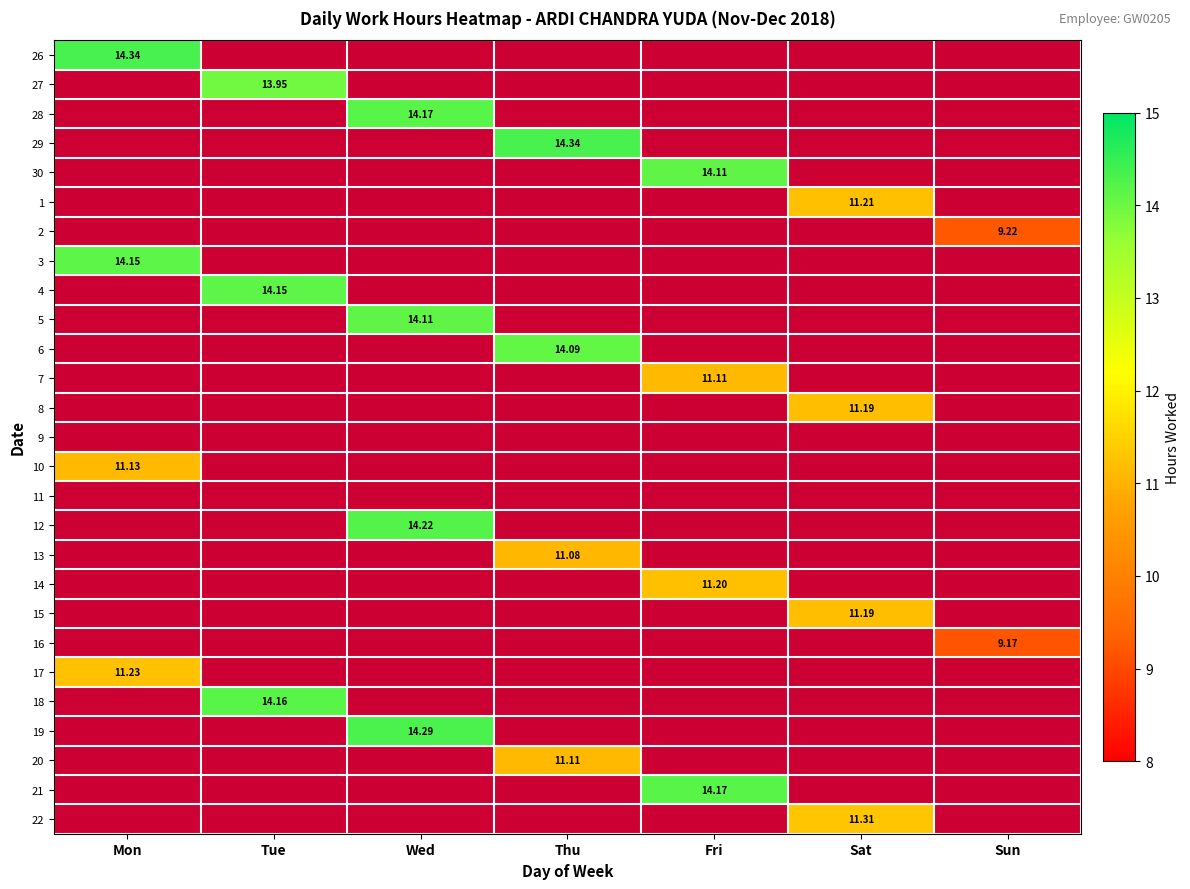

How many values in 30 are above zero?

1